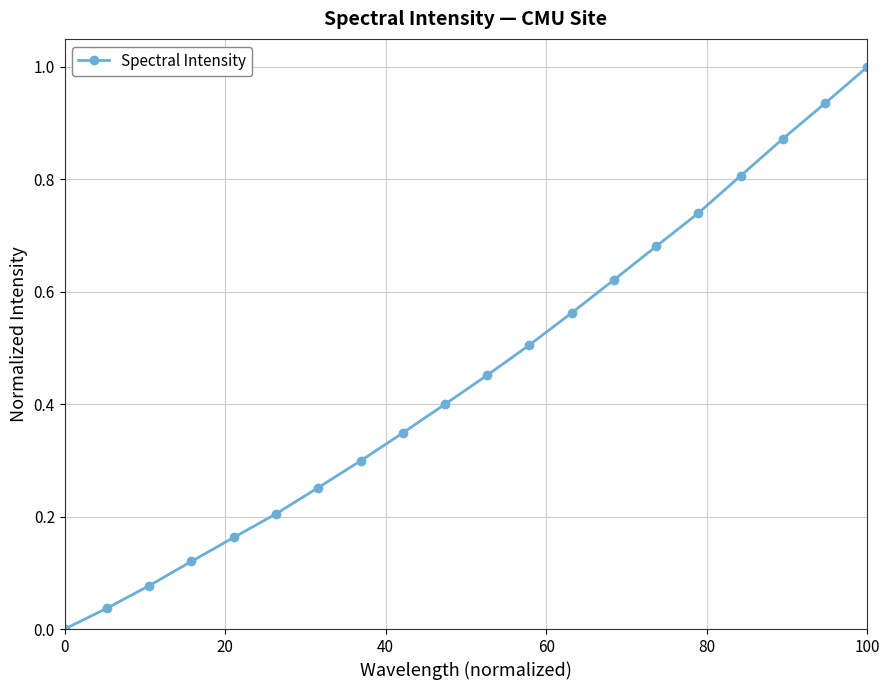

What is the sum of all values?

9.1